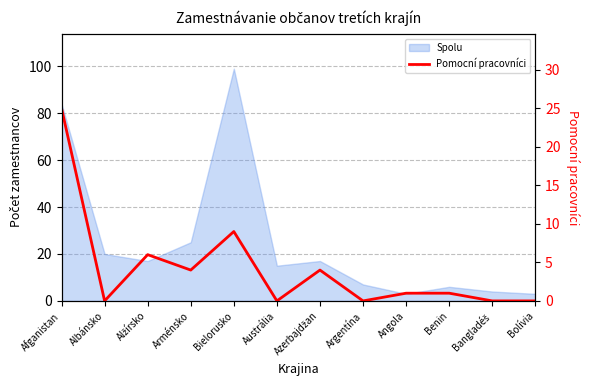

Does the chart display data point markers on the line(s)?

No